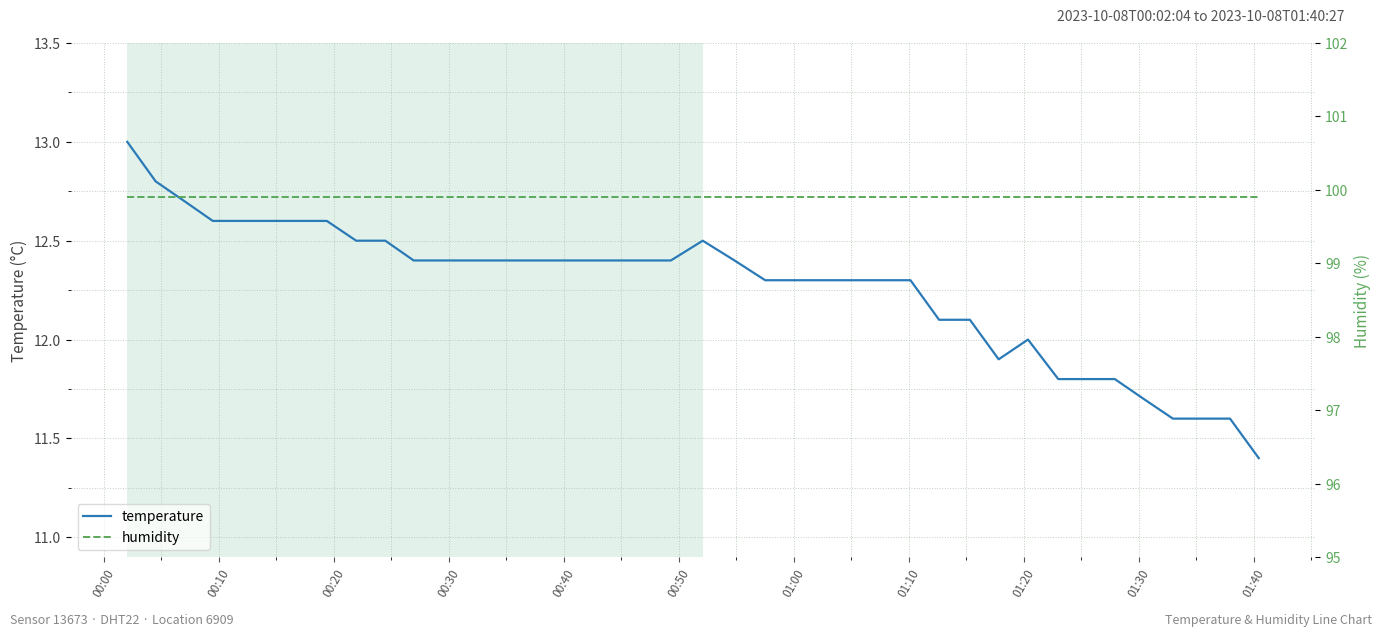

Count the number of data series in this chart.

2